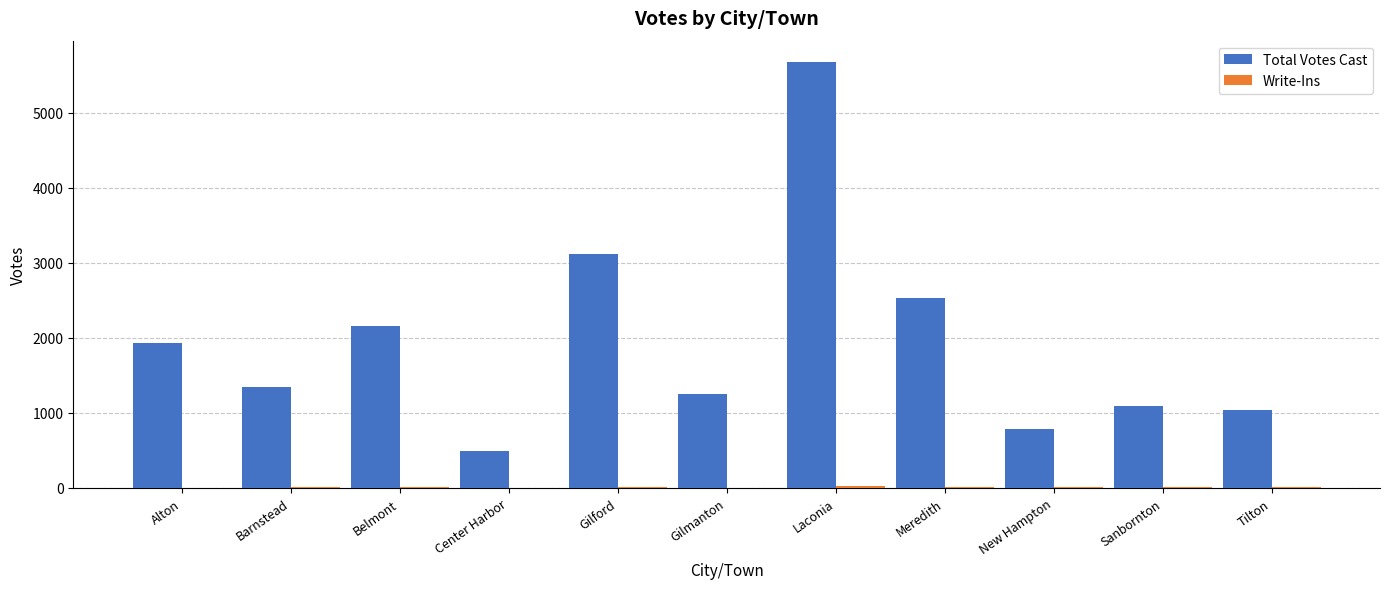

At which category does the chart reach its peak across all series?

Laconia